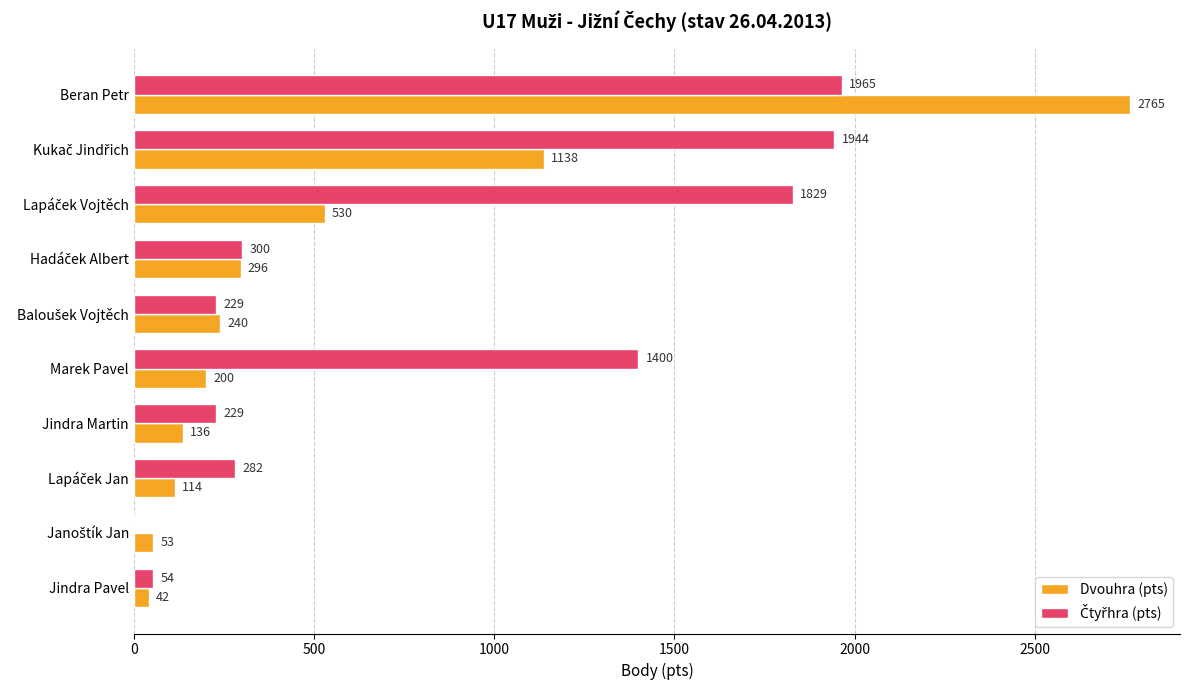

True or false: Dvouhra (pts) has a value of 136 at Jindra Martin.

True